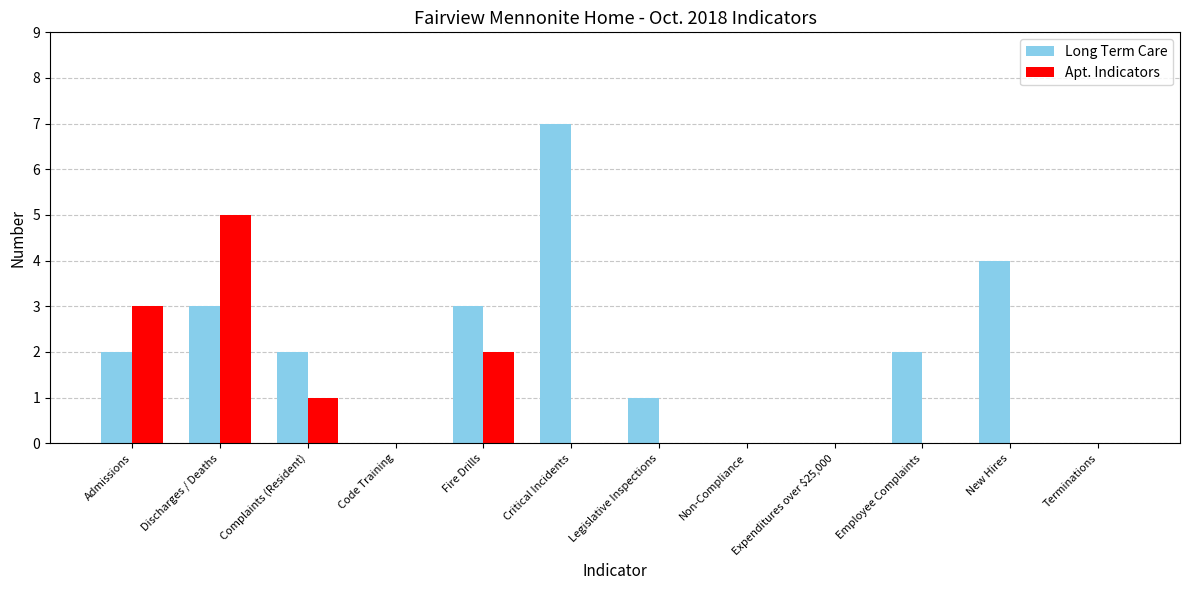

Which series changed the most between Complaints (Resident) and Code Training?

Long Term Care